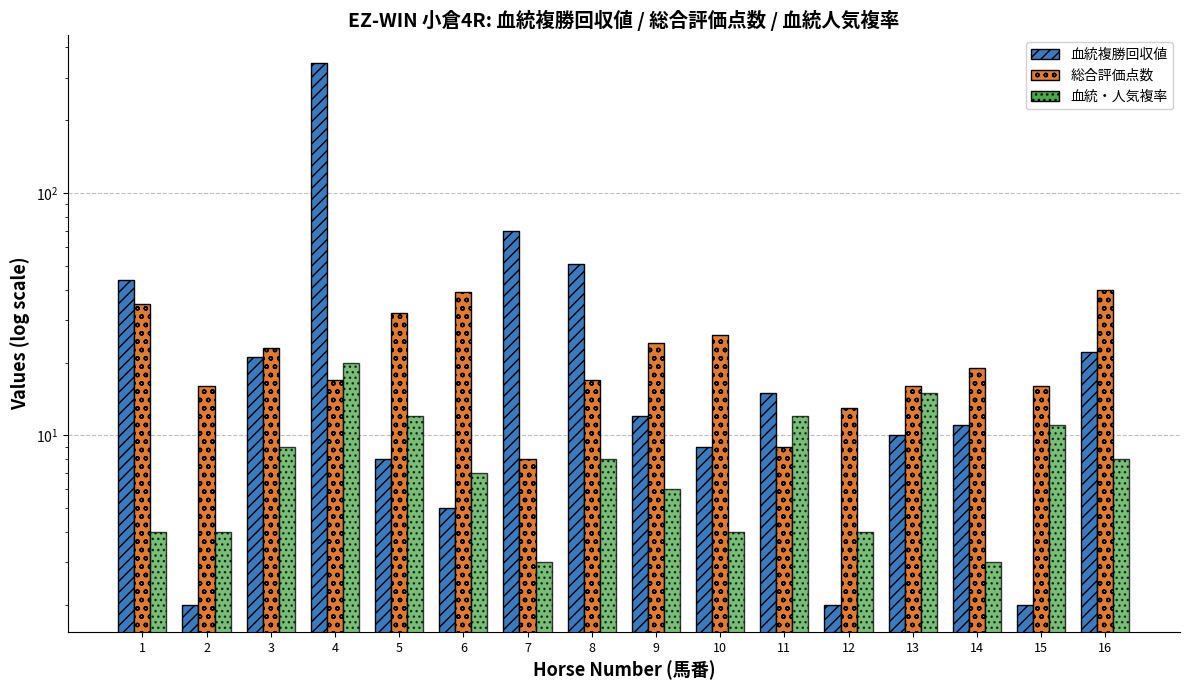

At how many categories does at least one series exceed 258?

1